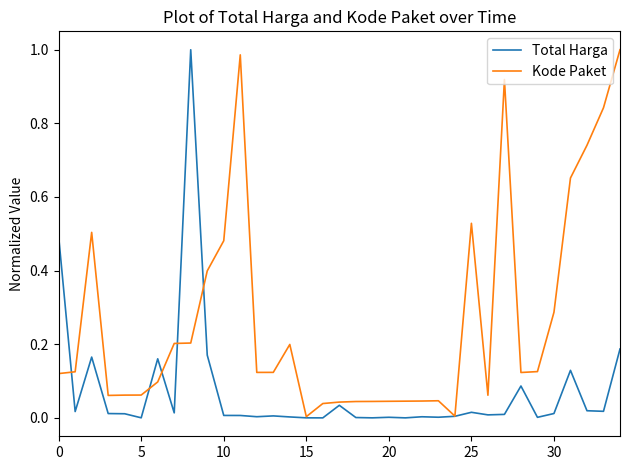

Rank the series by their average value, from lowest to highest.

Total Harga, Kode Paket